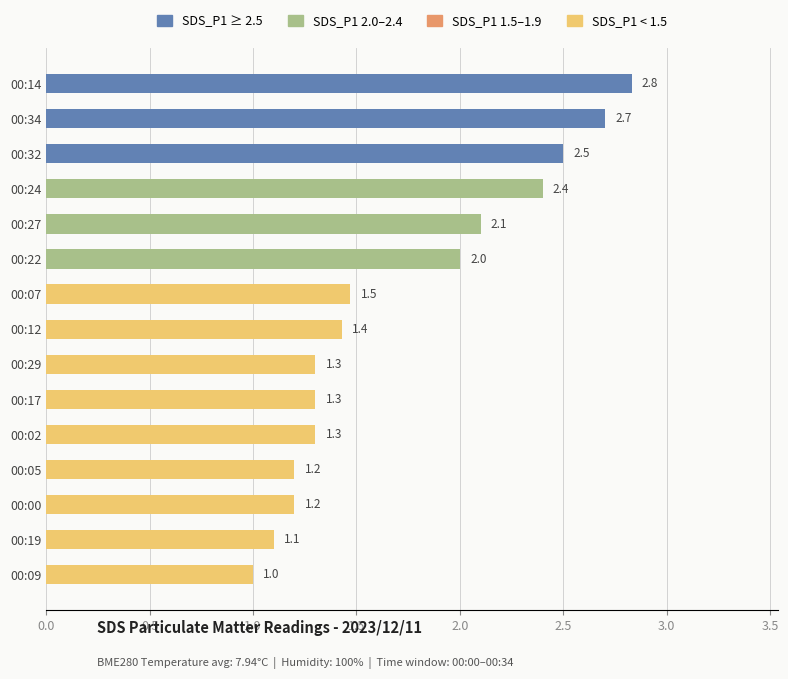

Does the chart contain stacked bars?

No